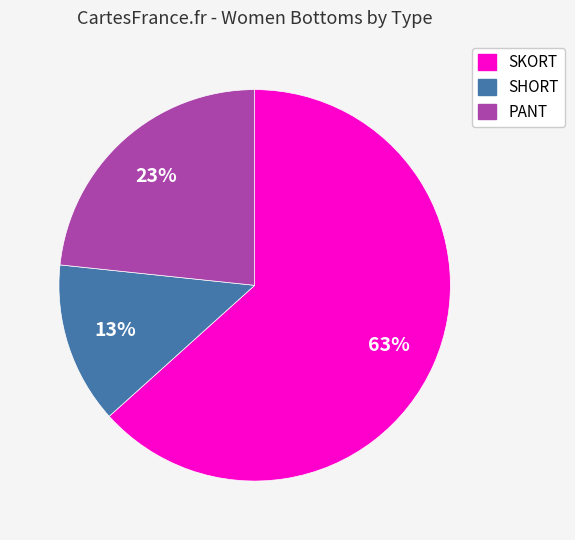

To the nearest percent, what is the combined percentage of SKORT and SHORT?

77%